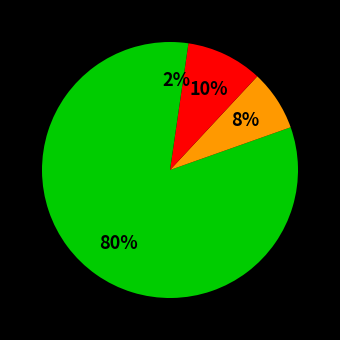

How many segments does this pie chart have?

4